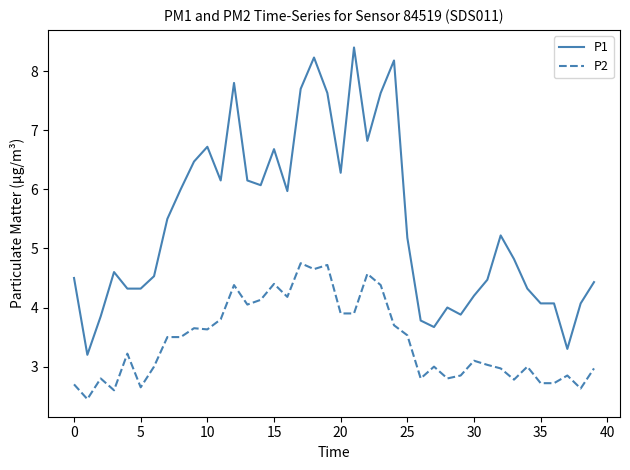

Rank the series by their maximum value, from lowest to highest.

P2, P1